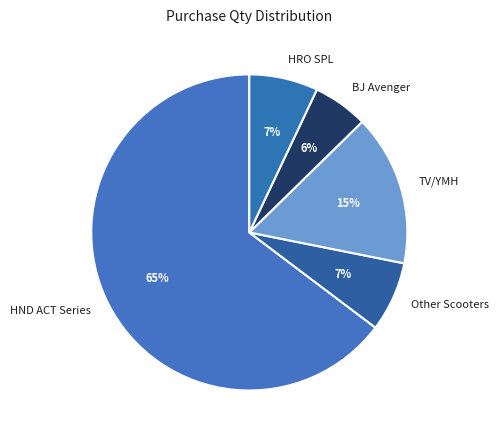

Which category has the biggest portion of the pie?

HND ACT Series